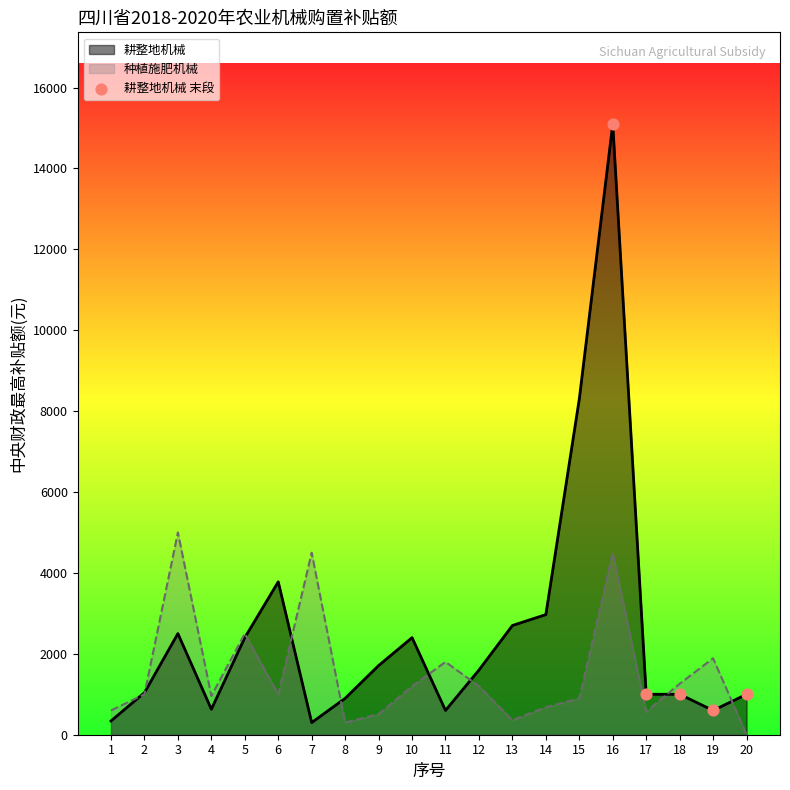

Which series has the largest range (max minus min)?

耕整地机械